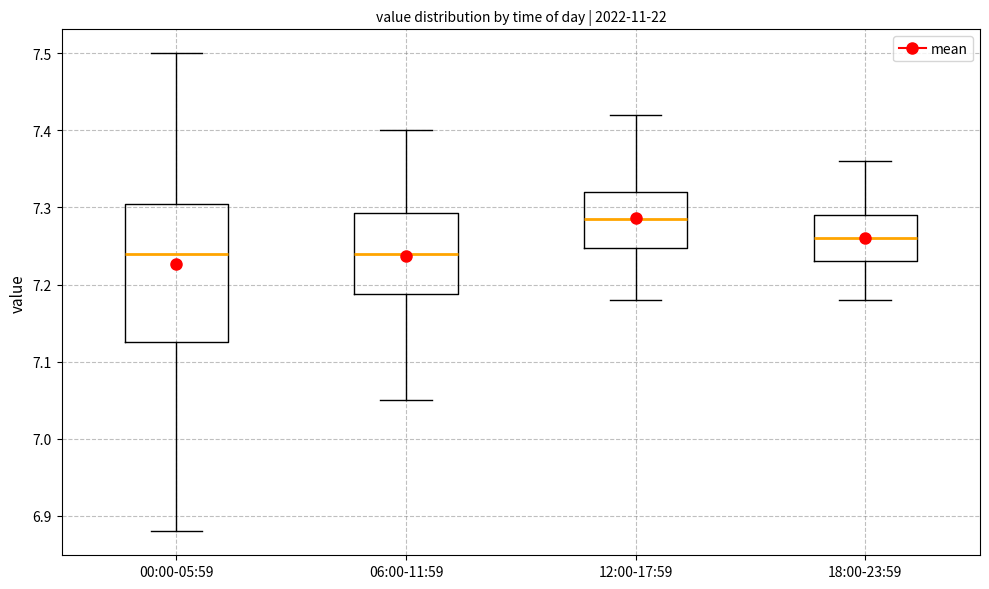

Which box has the highest median line?

12:00-17:59